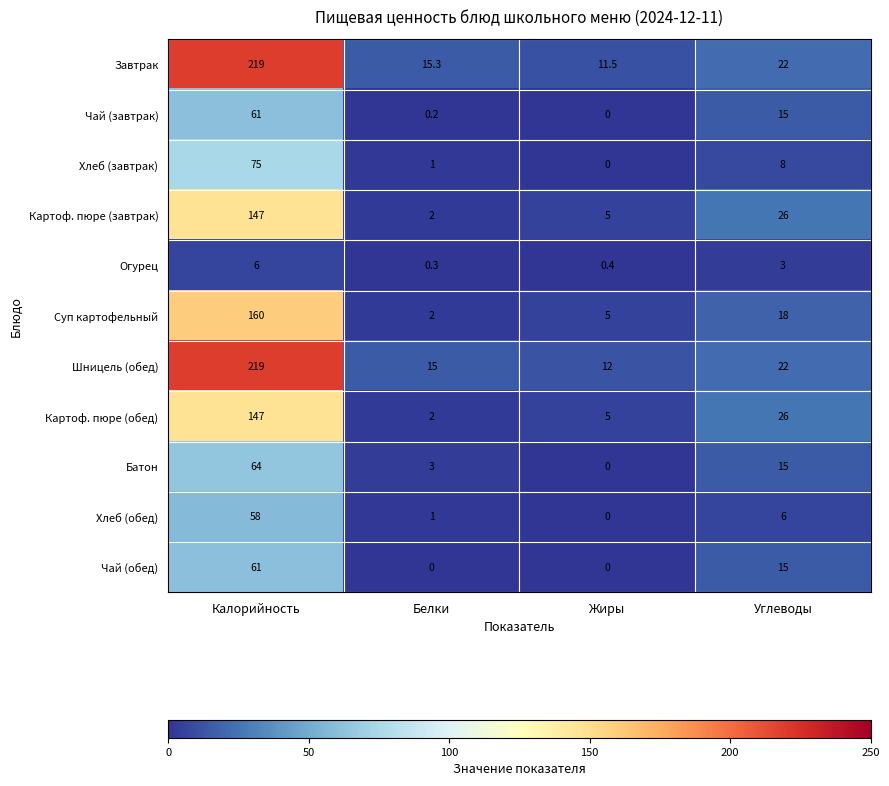

How many positive values does the Хлеб (обед) series have?

3